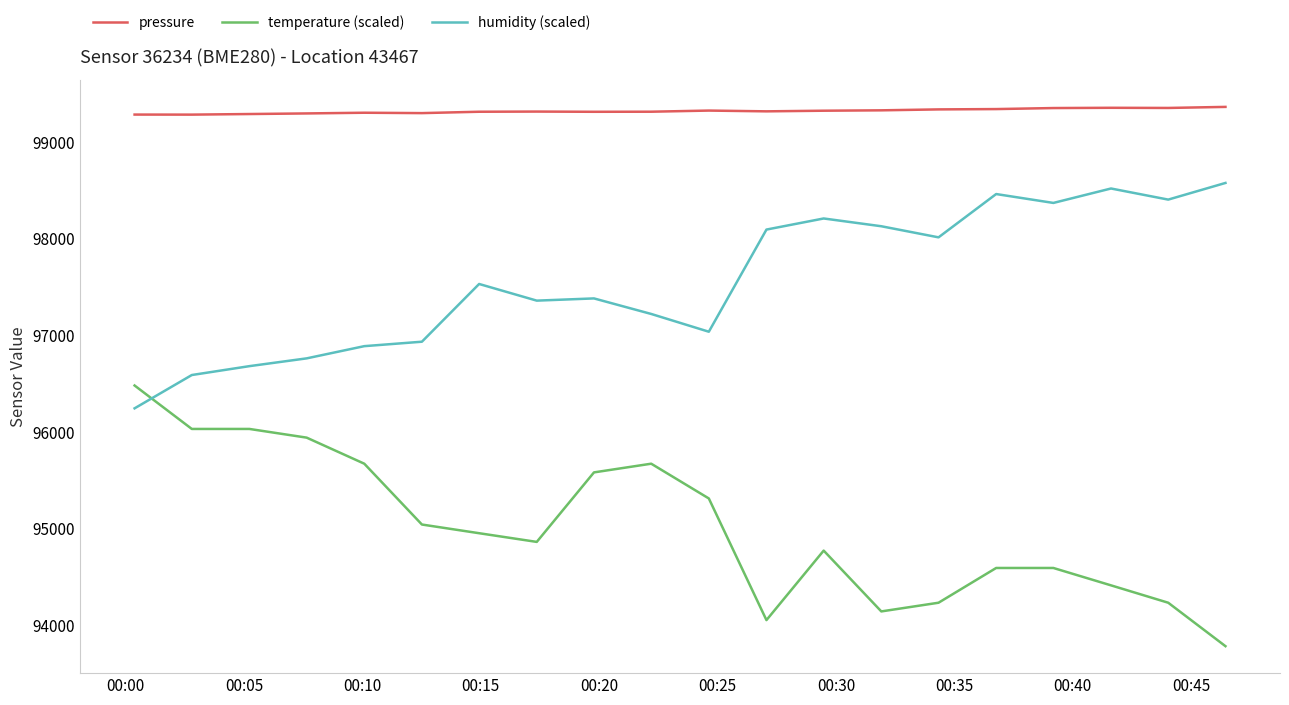

What is the greatest value displayed?

99365.7